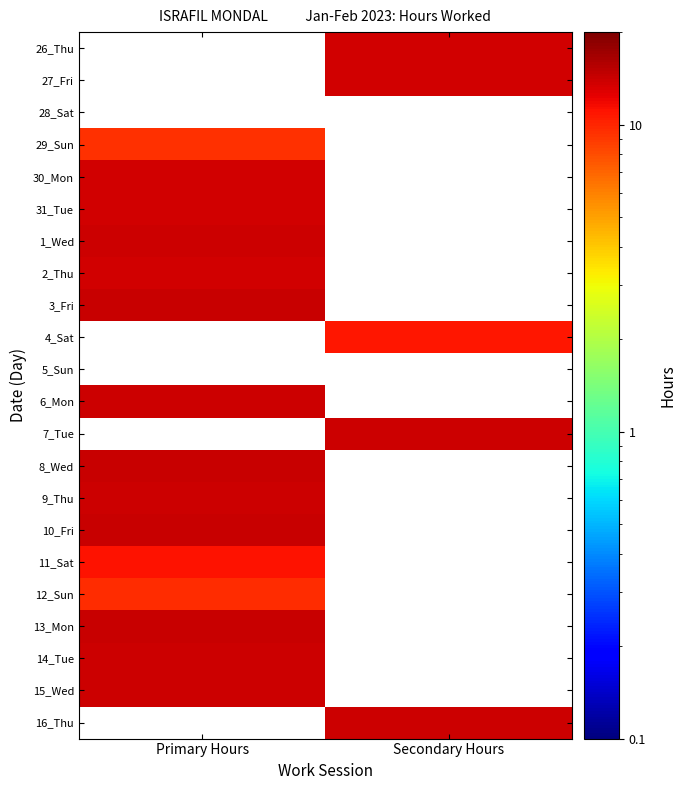

What is the spread (max minus min) of values at Secondary Hours?

3.1